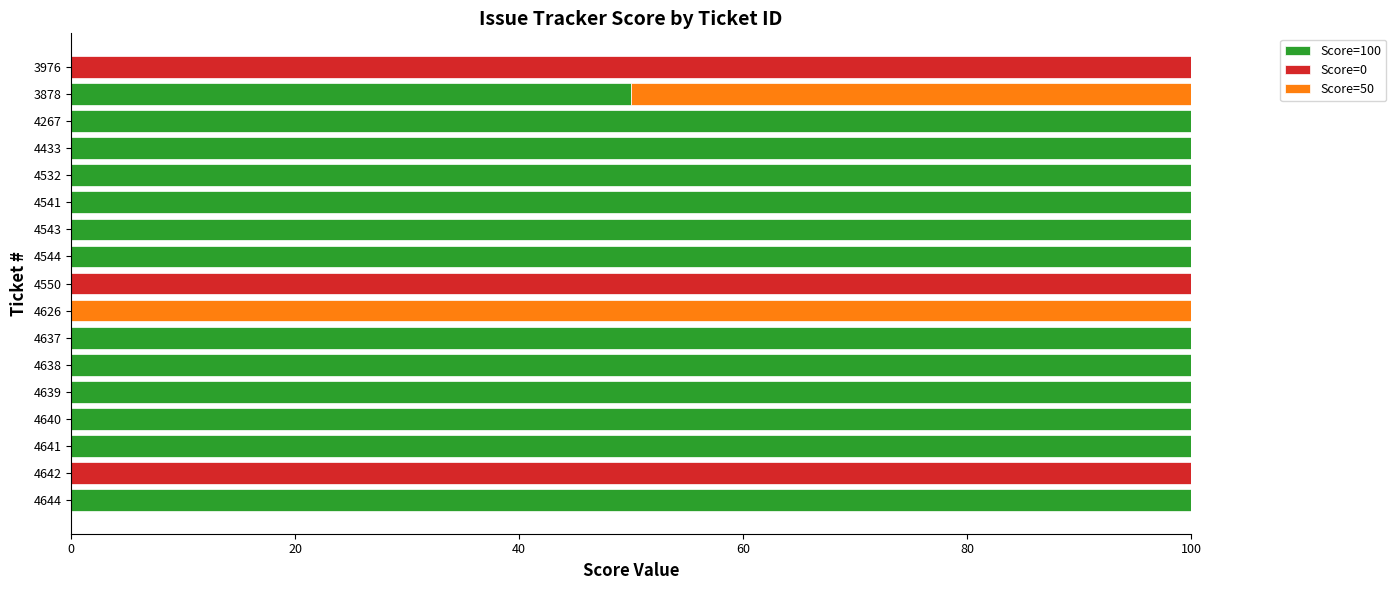

How many series are shown in this chart?

3